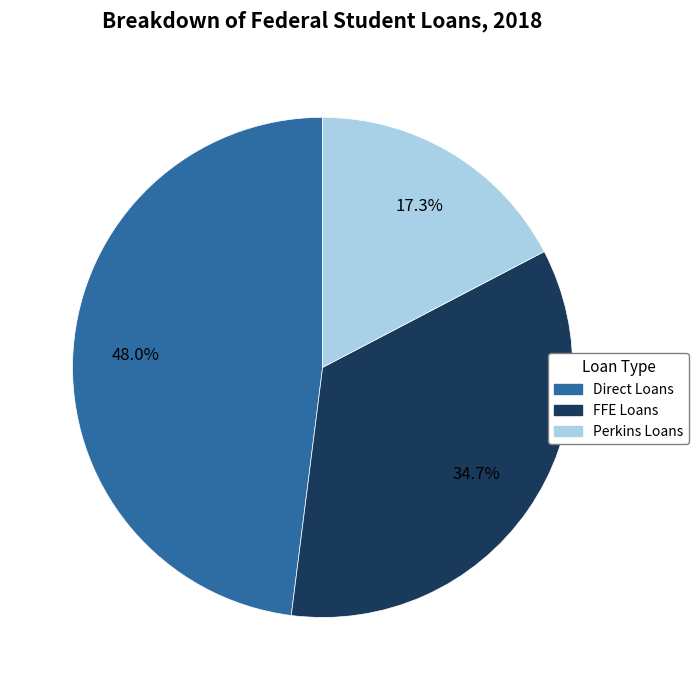

Does any single category account for the majority?

No